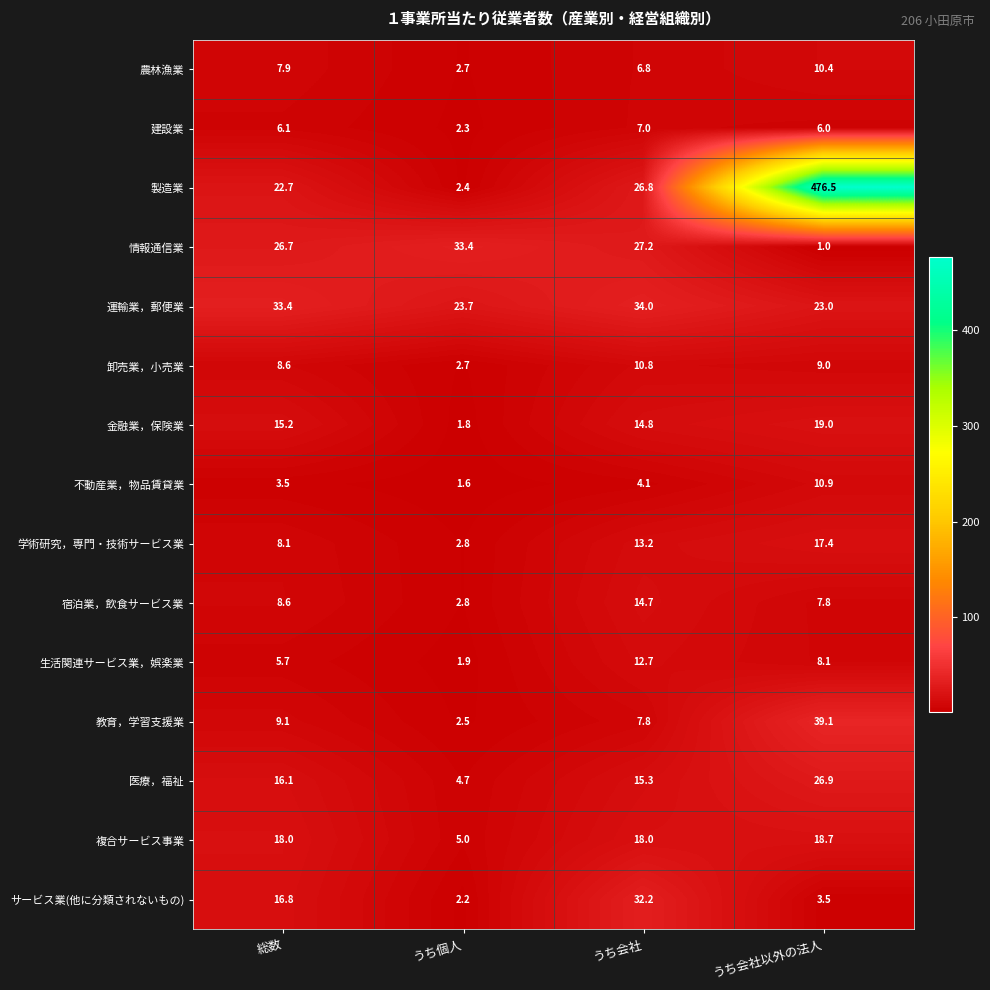

At which label does 不動産業，物品賃貸業 first exceed 4?

うち会社